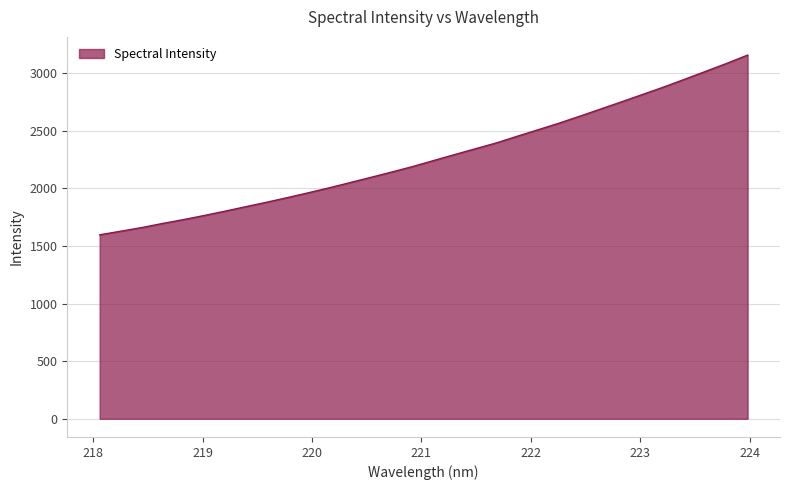

Count the number of data series in this chart.

1